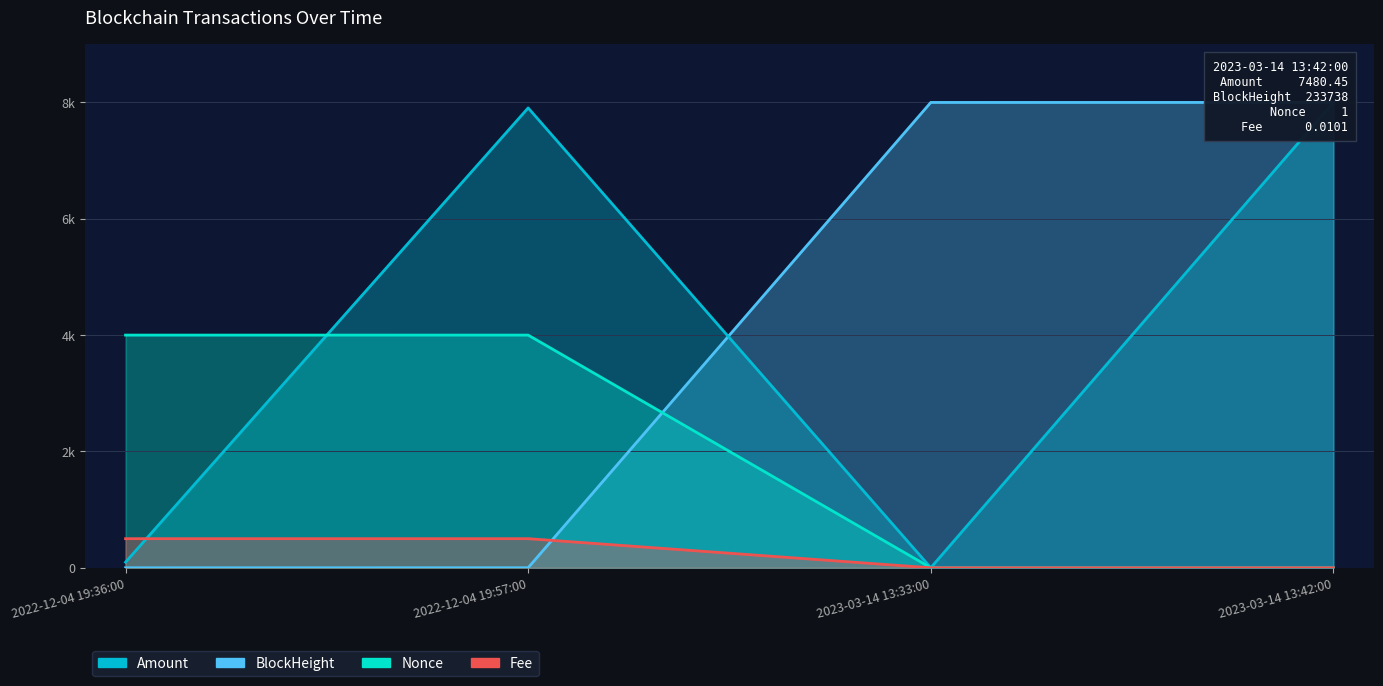

What are all the series names shown in the legend?

Amount, BlockHeight, Nonce, Fee